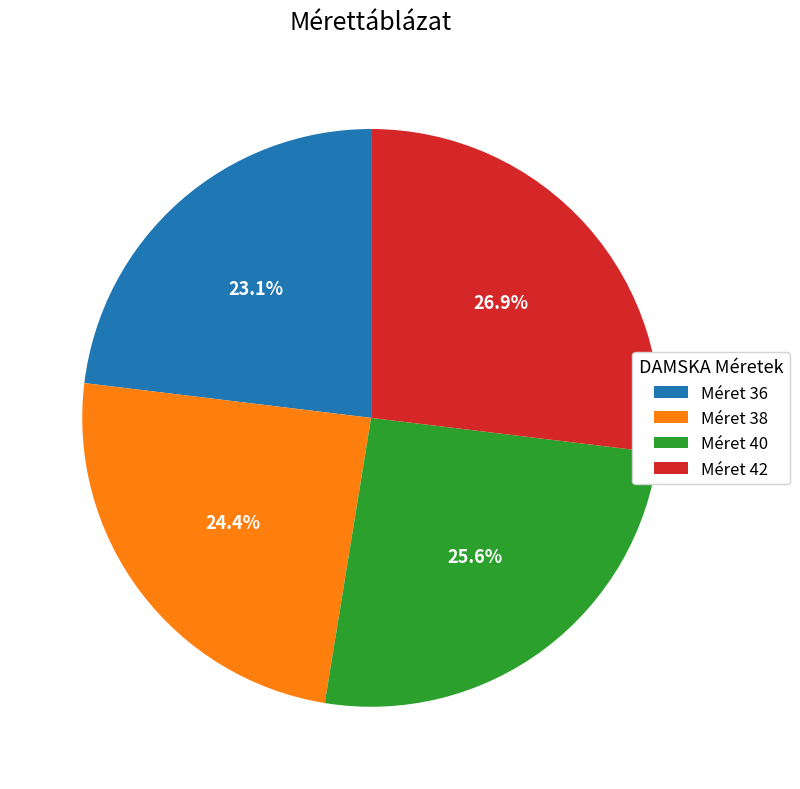

To the nearest percent, what is the difference between the largest and smallest slice percentages?

4%